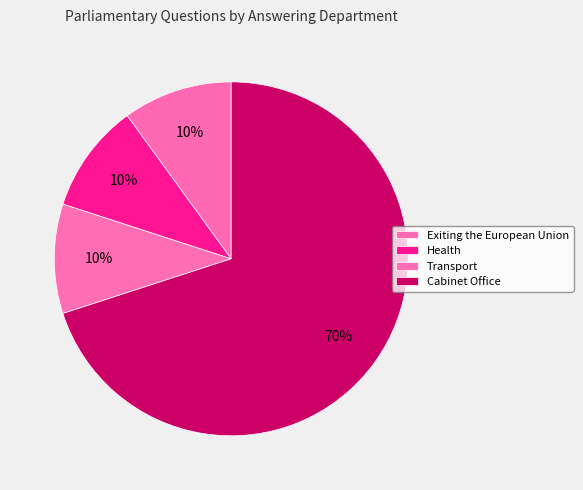

Which category has the smallest portion of the pie?

Exiting the European Union